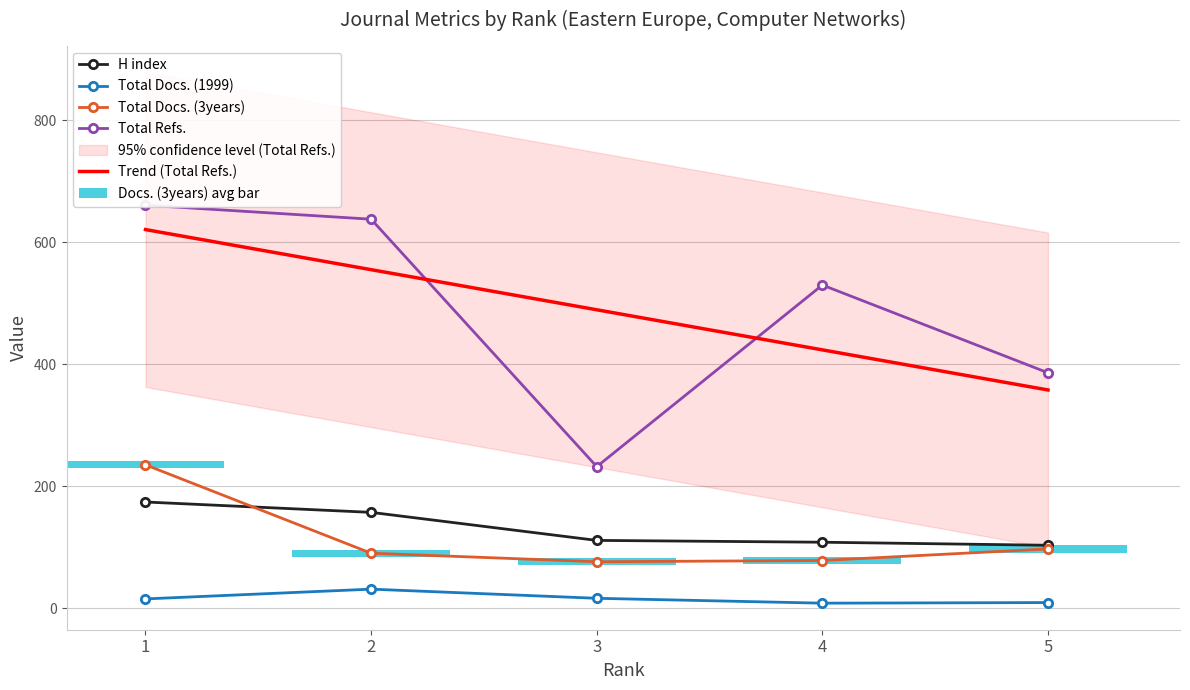

The Total Refs. series shows 638 at 2. True or false?

True